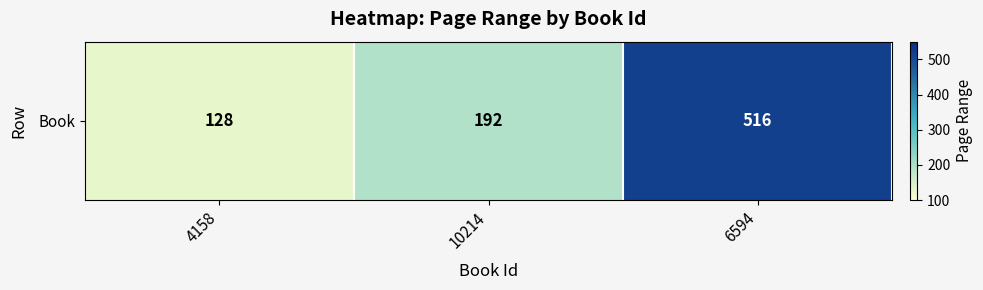

What is the average value?

279